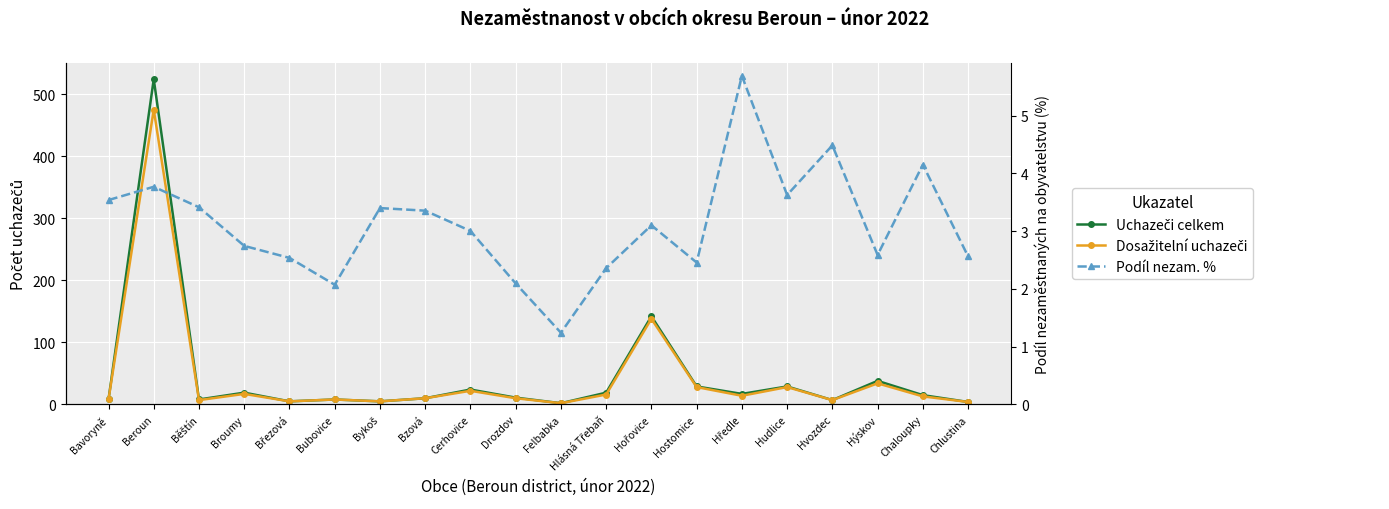

At which category does Uchazeči celkem reach its first local peak?

Beroun